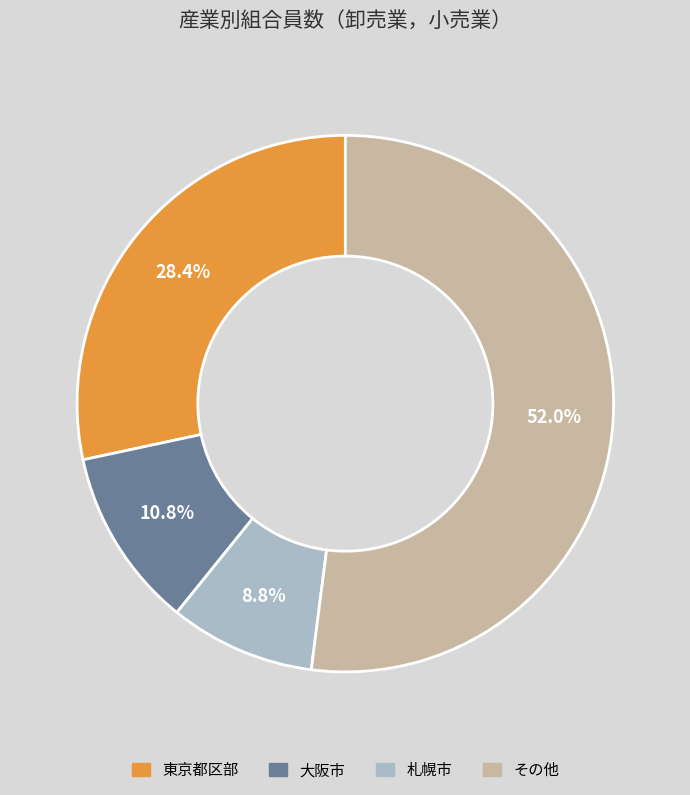

Is there any slice that represents more than half of the pie?

Yes